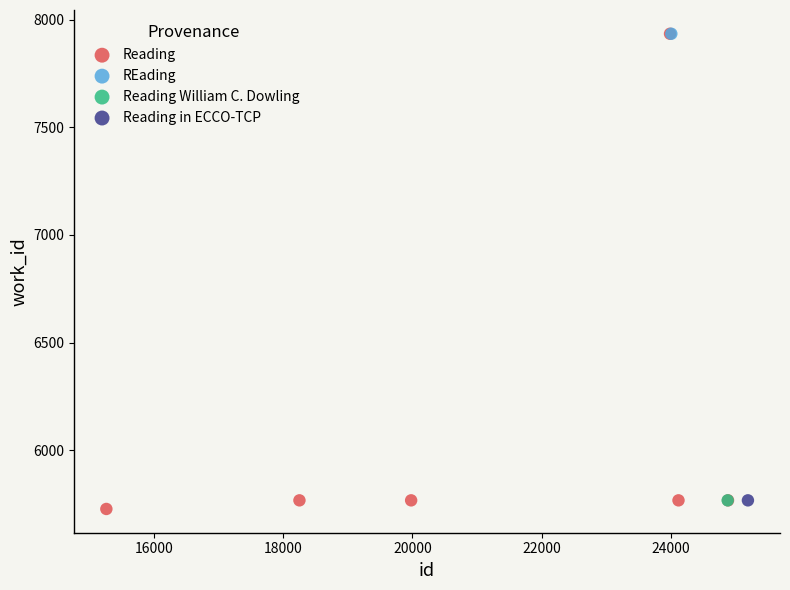

What are all the series names shown in the legend?

Reading, REading, Reading William C. Dowling, Reading in ECCO-TCP